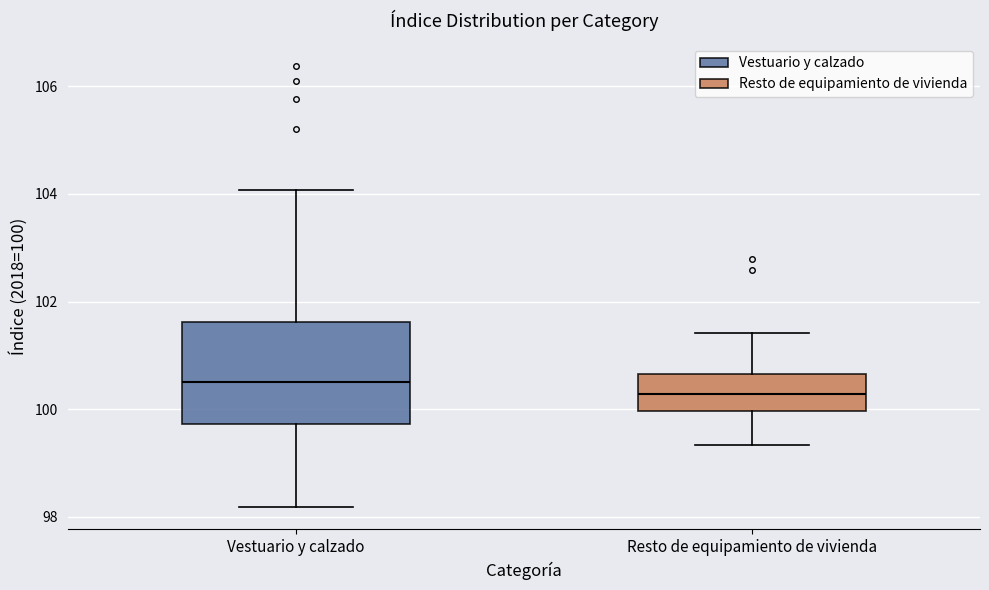

Reading left to right, read every box against the y-axis: the position of its median line, the range the box covers, and the ends of its whiskers. The values are not printed on the chart, so give them approximately, as read against the axis.

Vestuario y calzado: median 100.6, box 99.8 to 101.6, whiskers 98.2 to 104.0
Resto de equipamiento de vivienda: median 100.2, box 100.0 to 100.6, whiskers 99.4 to 101.4